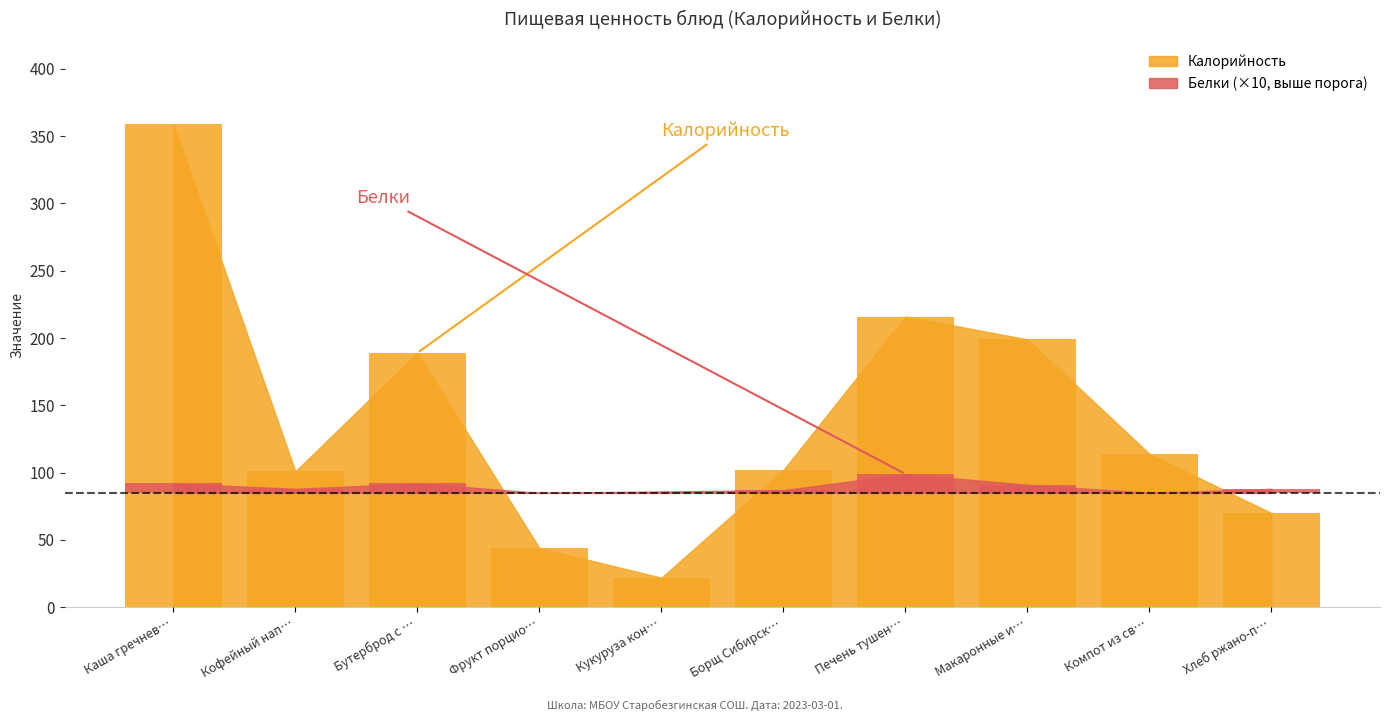

Does the chart contain stacked bars?

No